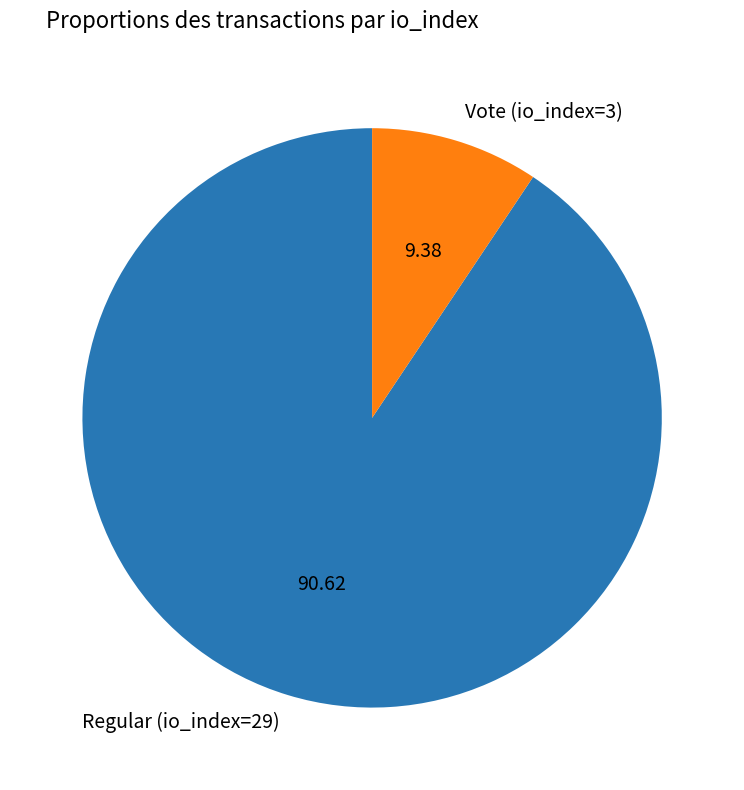

Combined, do Regular (io_index=29) and Vote (io_index=3) account for over 50%?

Yes